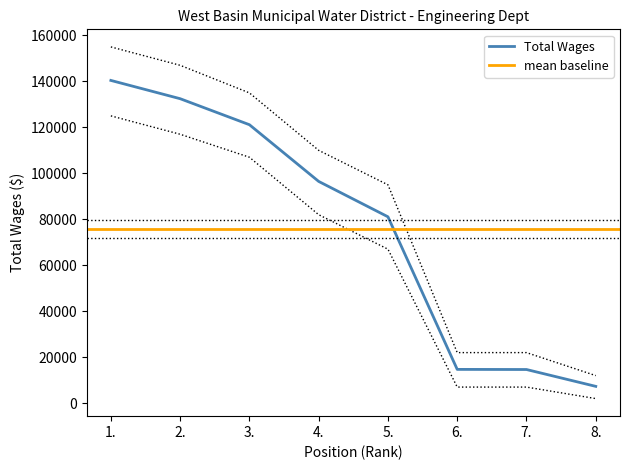

What is the sum of the values at 2. and 5.?

213557